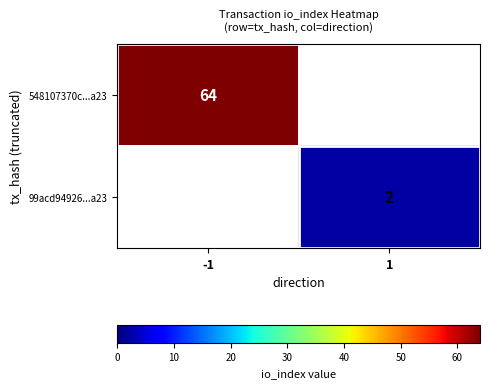

True or false: 548107370c...a23 has a value of 64 at -1.

True